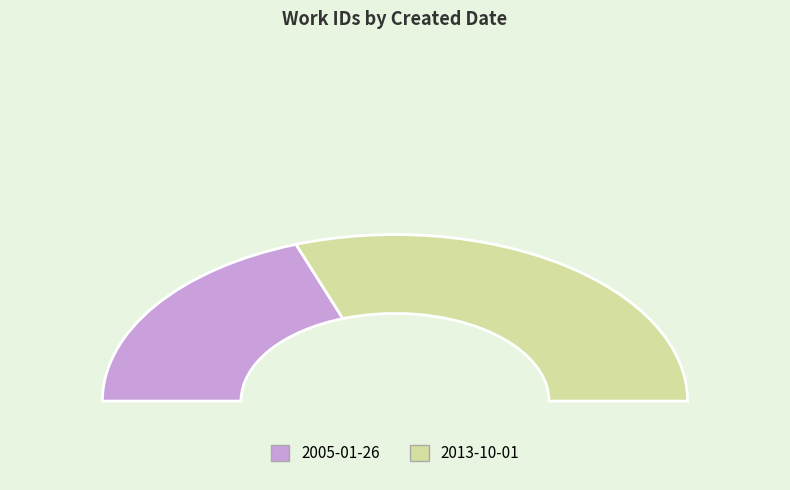

To the nearest percent, what is the combined percentage of 2013-10-01 and 2005-01-26?

100%